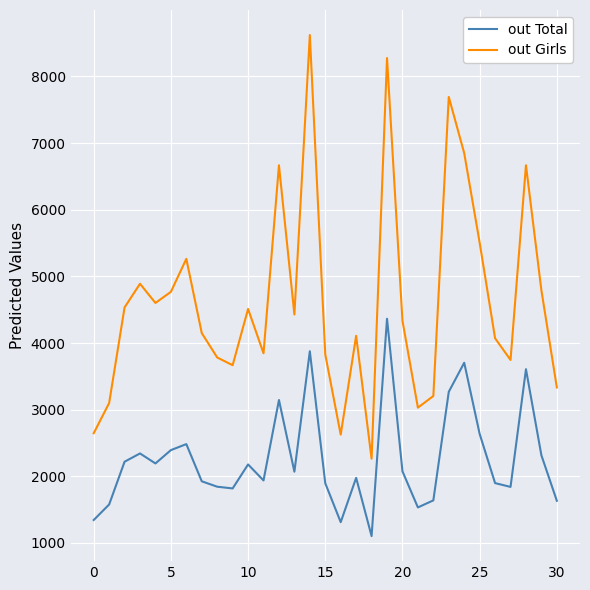

Which series has the largest total across all categories?

out Girls